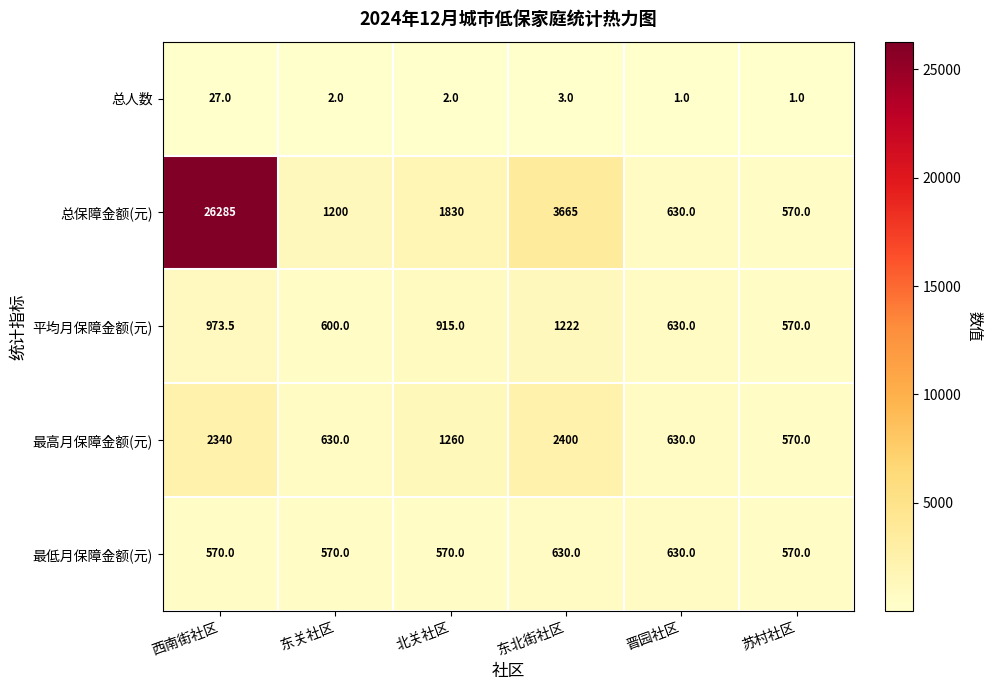

Count the number of categories in the chart.

6